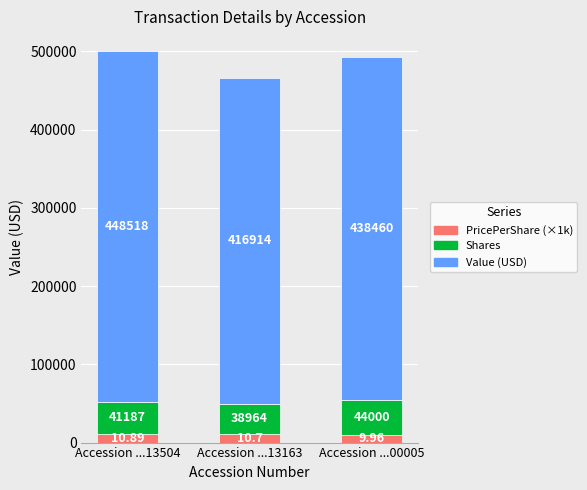

At which category is the sum across all series the highest?

Accession ...13504